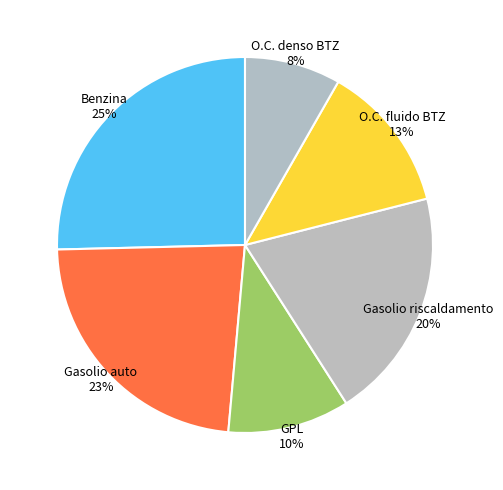

How many slices are in this pie chart?

6